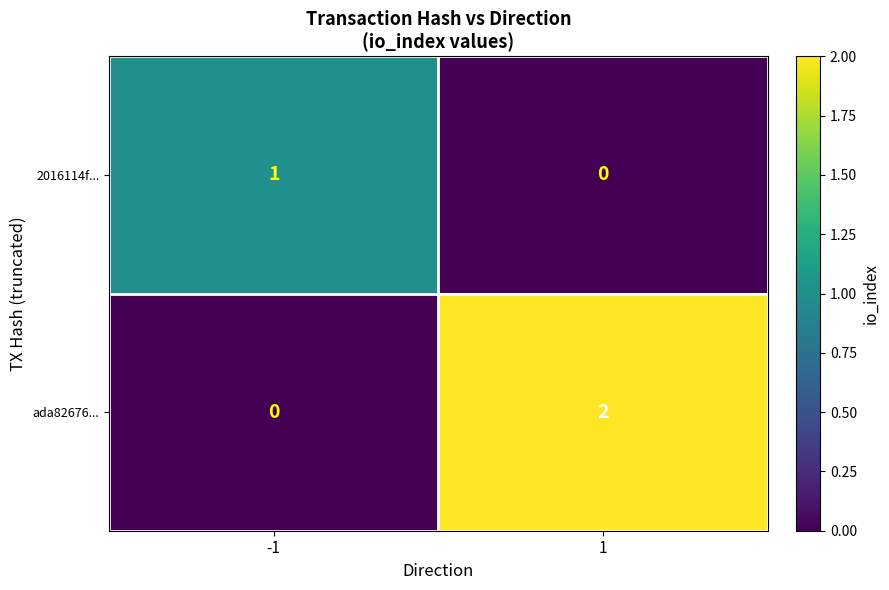

Is the value of ada82676... at 1 greater than the value of 2016114f... at 1?

Yes